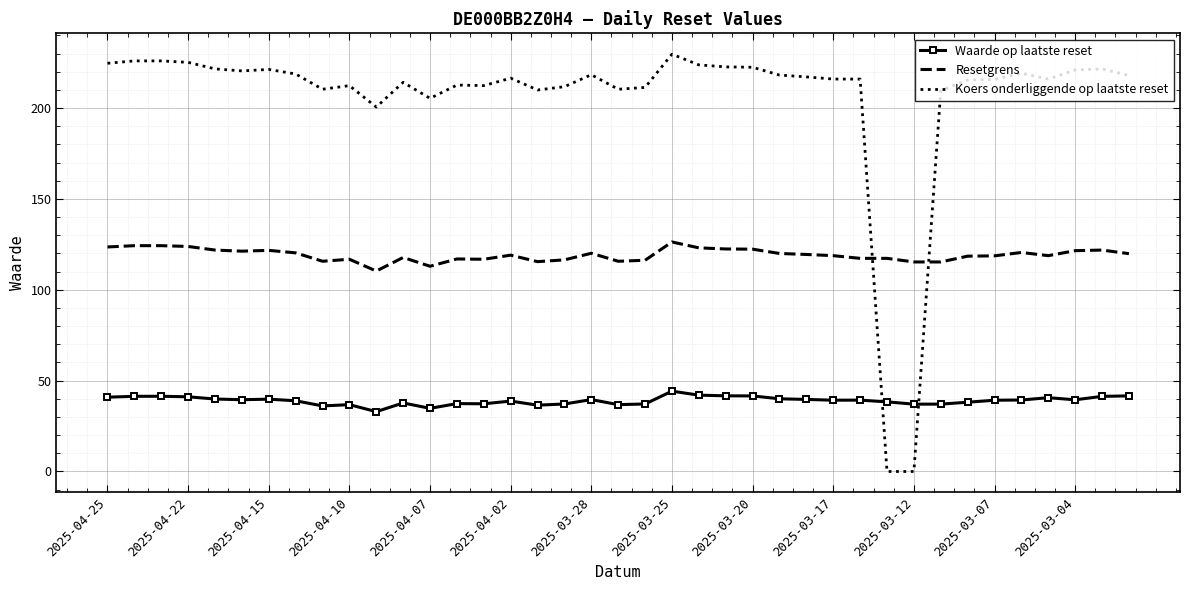

What is the maximum value for Koers onderliggende op laatste reset?

229.7